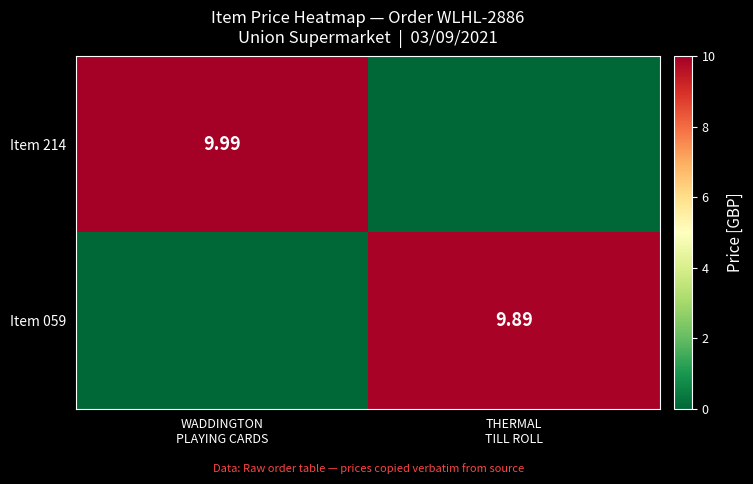

True or false: Item 214 has a value of 13.6 at WADDINGTON PLAYING CARDS.

False